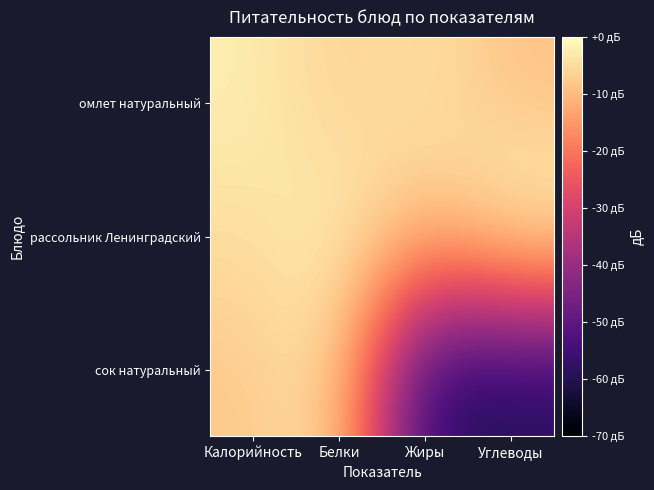

What is the total value across all series at Жиры?

-73.5